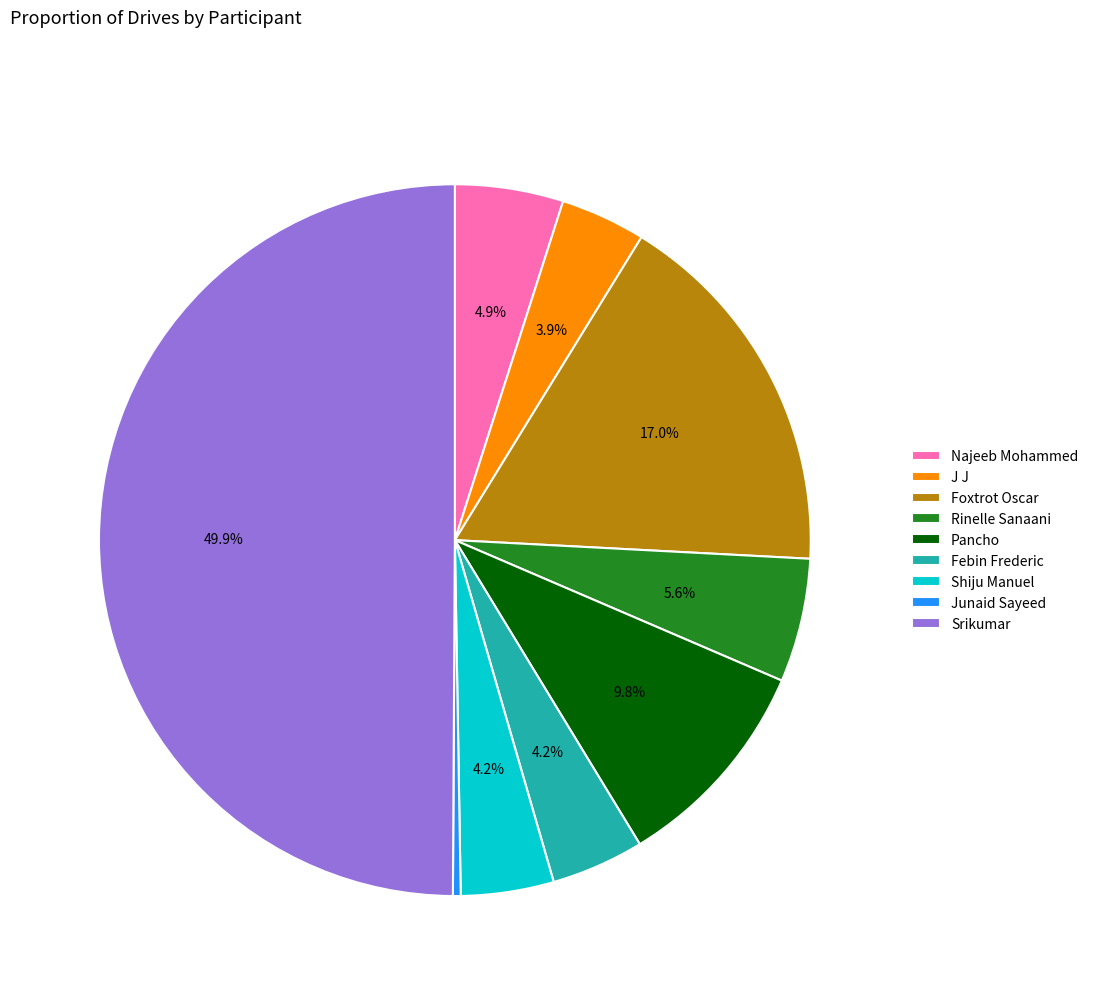

Is Febin Frederic the majority of the pie?

No